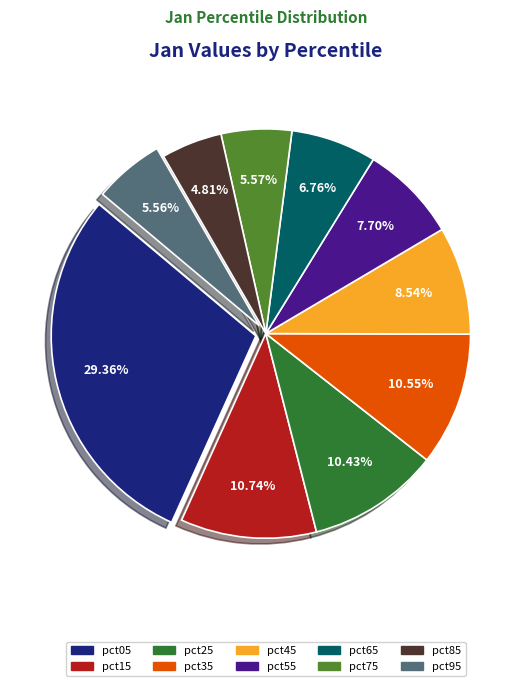

How many slices are in this pie chart?

10